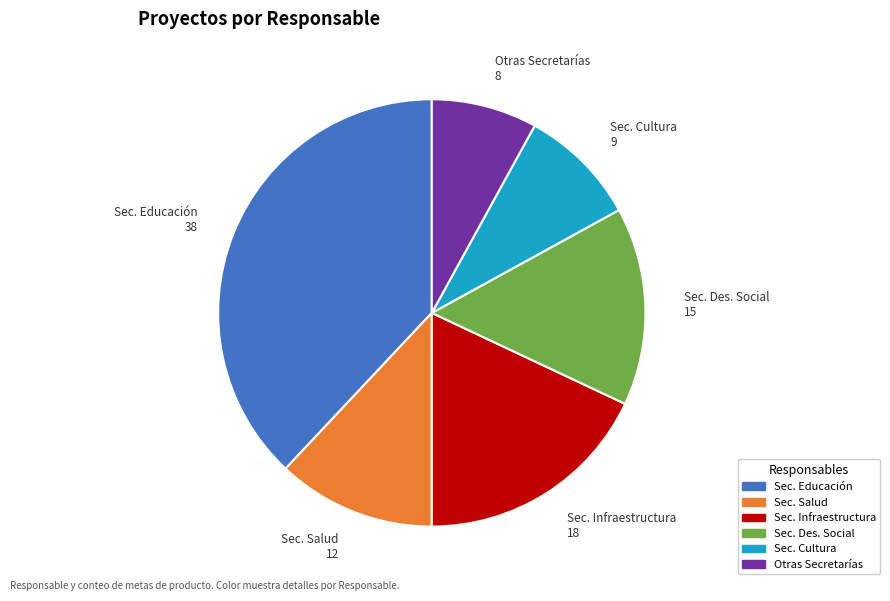

Does any single category account for the majority?

No